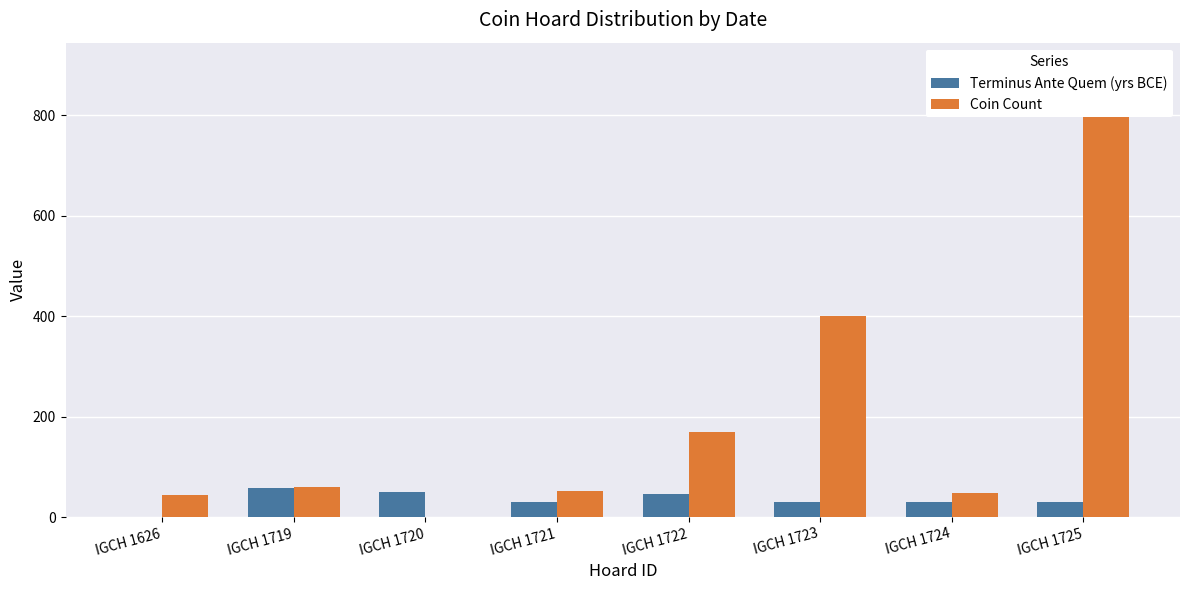

At which label does Terminus Ante Quem (yrs BCE) reach its minimum?

IGCH 1626